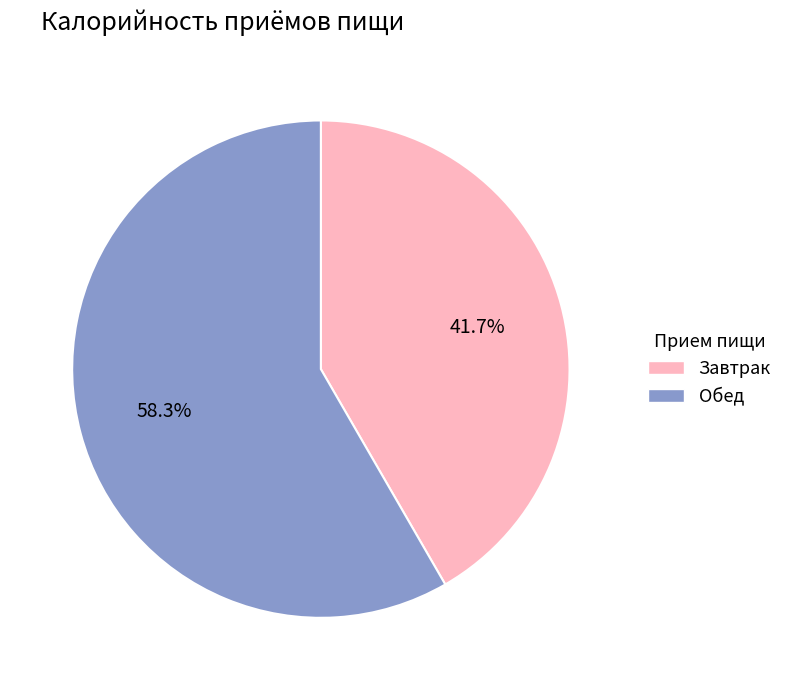

True or false: Завтрак accounts for 30% of the total.

False